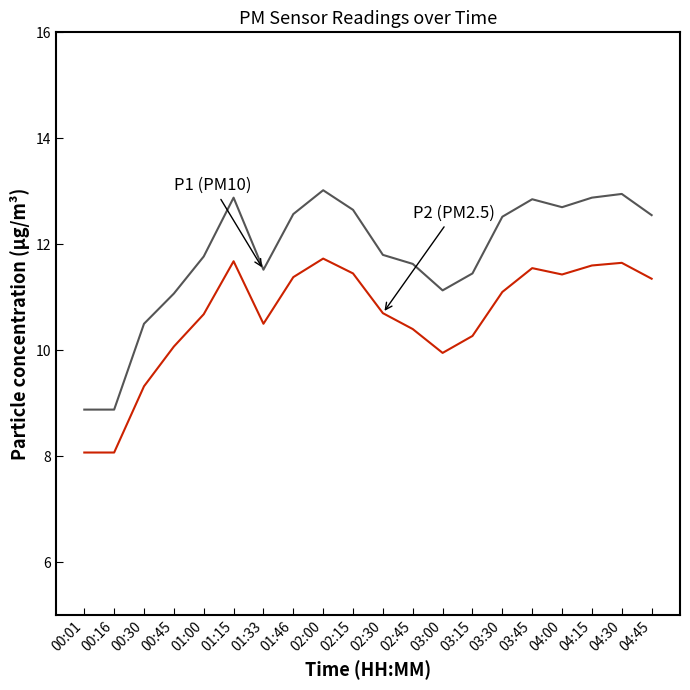

What is the maximum value shown in the chart?

13.0